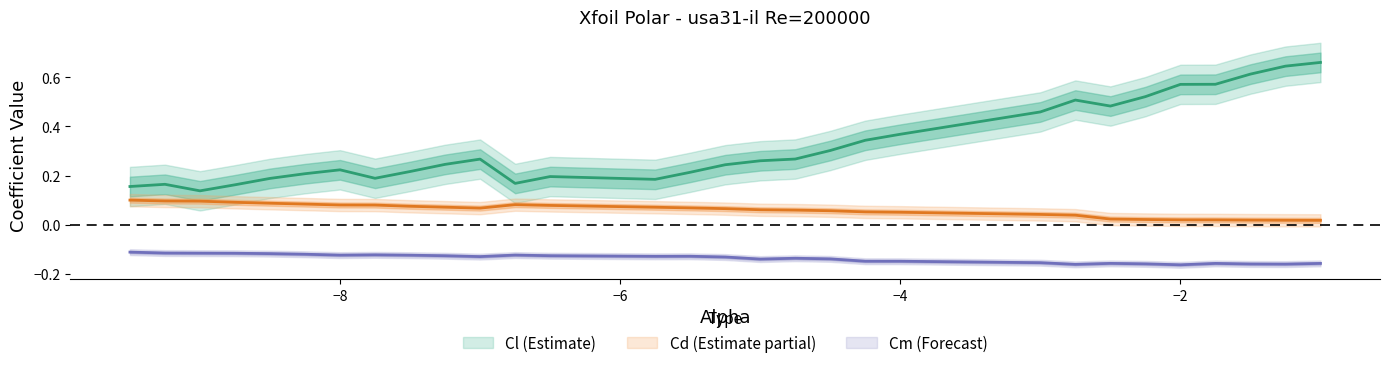

True or false: Cd and Cm intersect in this chart.

False